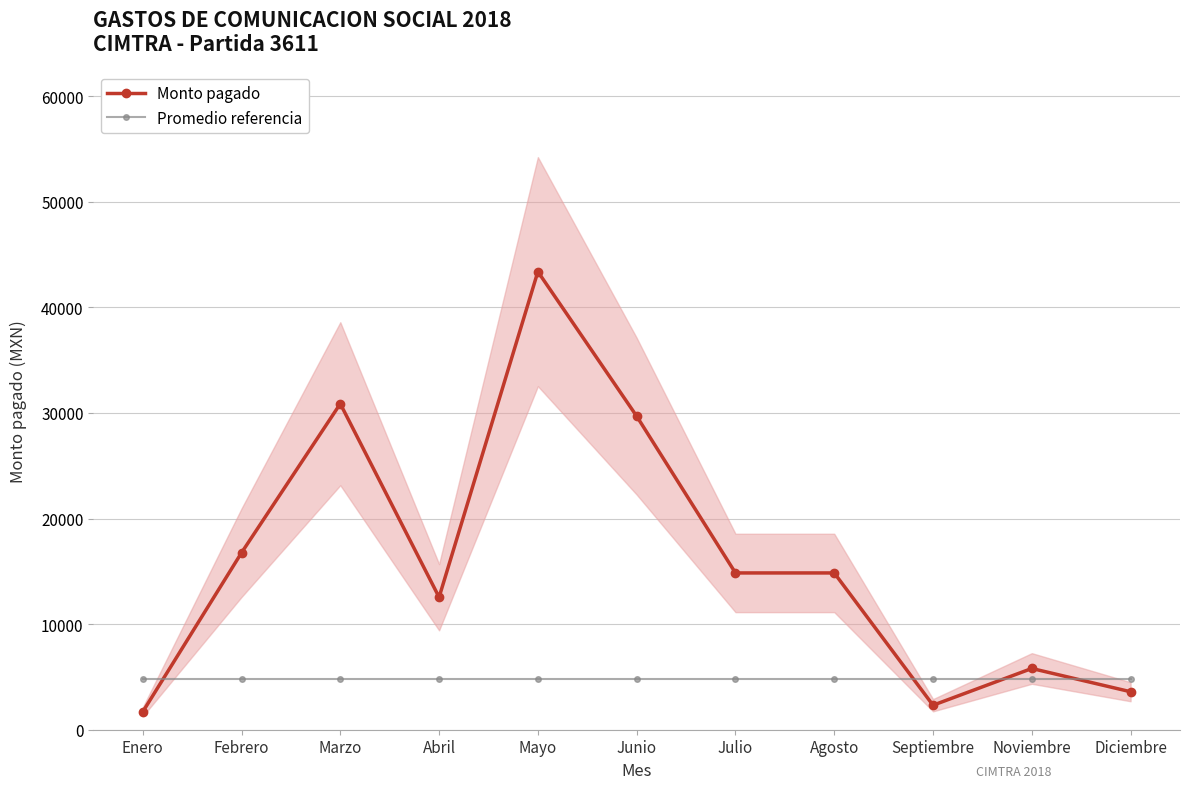

True or false: Promedio referencia has more than 1 interior local peaks.

False